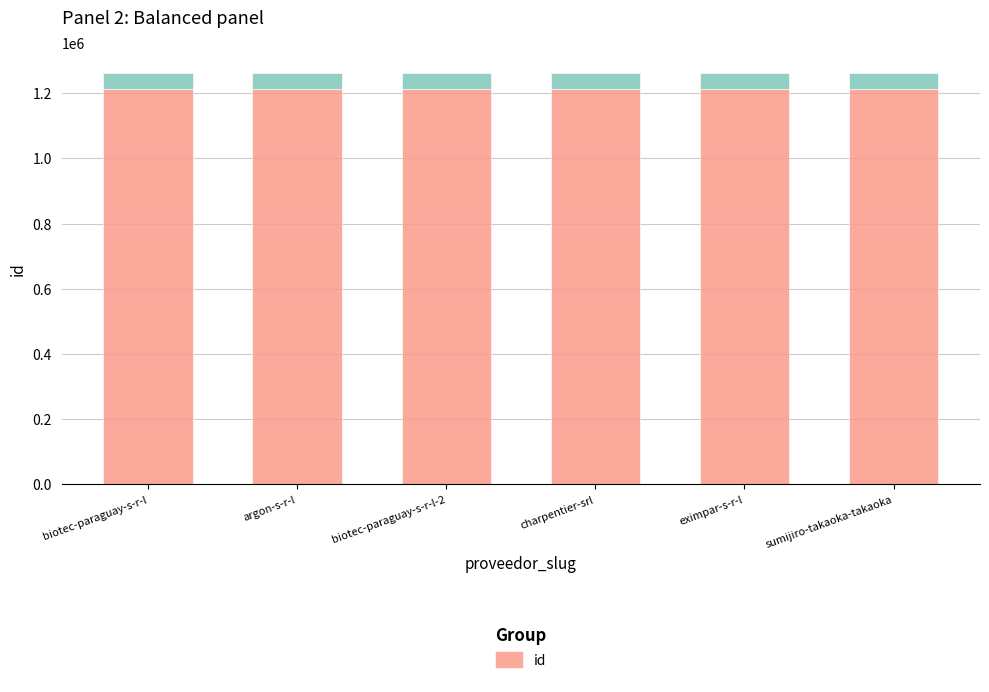

Between charpentier-srl and biotec-paraguay-s-r-l-2, which is larger?

charpentier-srl